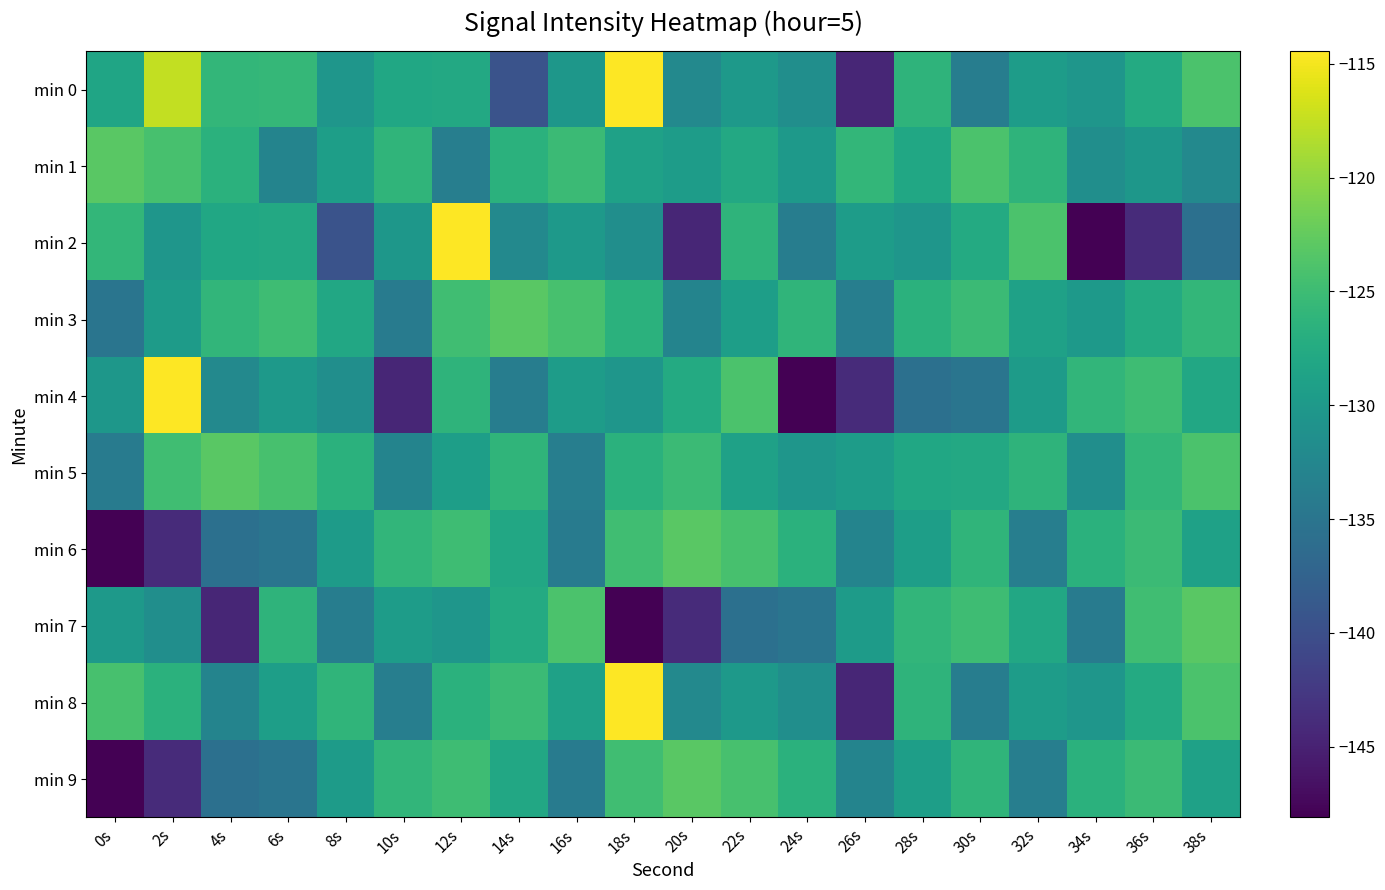

Reading right to left, what are all the values shown in this chart?

min 0: 38s=-124.0	36s=-127.5	34s=-130.4	32s=-129.5	30s=-133.9	28s=-126.2	26s=-144.4	24s=-131.5	22s=-130.1	20s=-132.3	18s=-114.5	16s=-130.3	14s=-139.5	12s=-127.8	10s=-128.0	8s=-130.5	6s=-125.7	4s=-125.9	2s=-117.5	0s=-128.3
min 1: 38s=-132.3	36s=-130.3	34s=-131.5	32s=-126.2	30s=-124.0	28s=-128.0	26s=-125.9	24s=-130.1	22s=-127.8	20s=-129.5	18s=-128.8	16s=-125.2	14s=-126.6	12s=-133.7	10s=-126.1	8s=-129.2	6s=-132.9	4s=-126.6	2s=-124.3	0s=-123.1
min 2: 38s=-135.7	36s=-144.0	34s=-148.1	32s=-124.0	30s=-127.5	28s=-130.4	26s=-129.5	24s=-133.9	22s=-126.2	20s=-144.4	18s=-131.5	16s=-130.1	14s=-132.3	12s=-114.5	10s=-130.3	8s=-139.5	6s=-127.8	4s=-128.0	2s=-130.5	0s=-125.9
min 3: 38s=-125.9	36s=-127.5	34s=-130.1	32s=-128.8	30s=-125.2	28s=-126.6	26s=-133.7	24s=-126.1	22s=-129.2	20s=-132.9	18s=-126.6	16s=-124.3	14s=-123.1	12s=-124.8	10s=-134.1	8s=-127.9	6s=-124.9	4s=-126.0	2s=-129.6	0s=-135.0
min 4: 38s=-127.9	36s=-124.9	34s=-126.0	32s=-129.6	30s=-135.0	28s=-135.7	26s=-144.0	24s=-148.1	22s=-124.0	20s=-127.5	18s=-130.4	16s=-129.5	14s=-133.9	12s=-126.2	10s=-144.4	8s=-131.5	6s=-130.1	4s=-132.3	2s=-114.5	0s=-130.3
min 5: 38s=-124.0	36s=-125.9	34s=-131.5	32s=-126.2	30s=-127.8	28s=-128.0	26s=-129.5	24s=-130.4	22s=-128.8	20s=-125.2	18s=-126.6	16s=-133.7	14s=-126.1	12s=-129.2	10s=-132.9	8s=-126.6	6s=-124.3	4s=-123.1	2s=-124.8	0s=-134.1
min 6: 38s=-128.8	36s=-125.2	34s=-126.6	32s=-133.7	30s=-126.1	28s=-129.2	26s=-132.9	24s=-126.6	22s=-124.3	20s=-123.1	18s=-124.8	16s=-134.1	14s=-127.9	12s=-124.9	10s=-126.0	8s=-129.6	6s=-135.0	4s=-135.7	2s=-144.0	0s=-148.1
min 7: 38s=-123.1	36s=-124.8	34s=-134.1	32s=-127.9	30s=-124.9	28s=-126.0	26s=-129.6	24s=-135.0	22s=-135.7	20s=-144.0	18s=-148.1	16s=-124.0	14s=-127.5	12s=-130.4	10s=-129.5	8s=-133.9	6s=-126.2	4s=-144.4	2s=-131.5	0s=-130.1
min 8: 38s=-124.0	36s=-127.5	34s=-130.4	32s=-129.5	30s=-133.9	28s=-126.2	26s=-144.4	24s=-131.5	22s=-130.1	20s=-132.3	18s=-114.5	16s=-128.8	14s=-125.2	12s=-126.6	10s=-133.7	8s=-126.1	6s=-129.2	4s=-132.9	2s=-126.6	0s=-124.3
min 9: 38s=-128.8	36s=-125.2	34s=-126.6	32s=-133.7	30s=-126.1	28s=-129.2	26s=-132.9	24s=-126.6	22s=-124.3	20s=-123.1	18s=-124.8	16s=-134.1	14s=-127.9	12s=-124.9	10s=-126.0	8s=-129.6	6s=-135.0	4s=-135.7	2s=-144.0	0s=-148.1